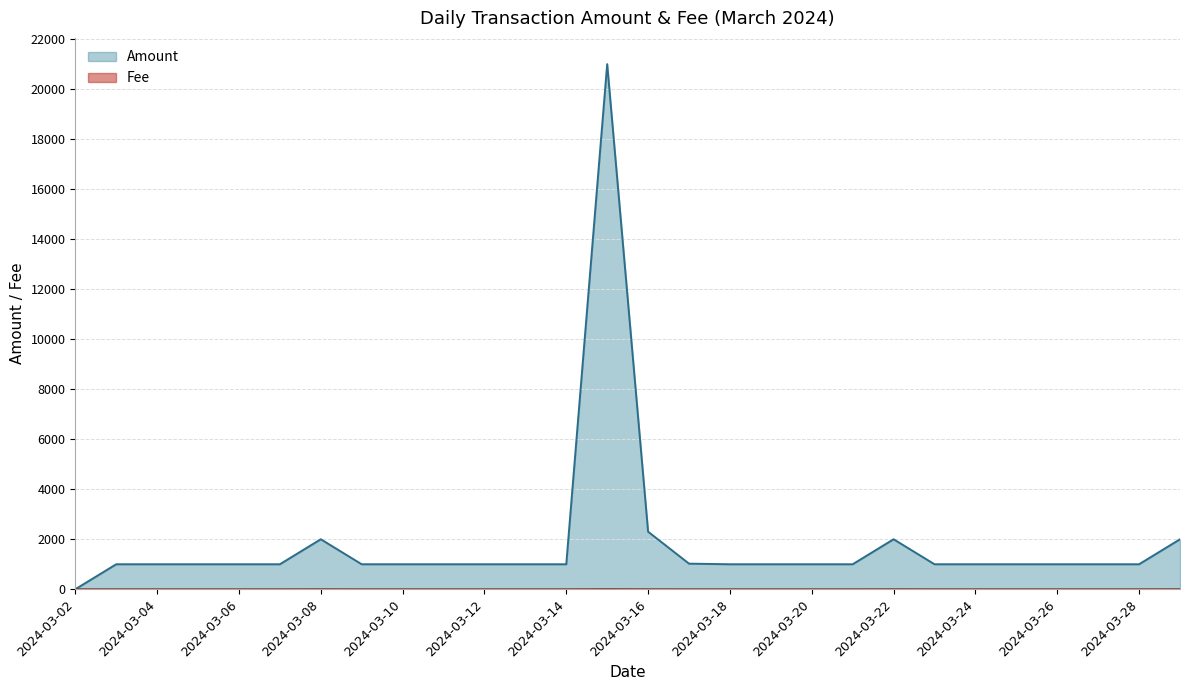

Where is Fee nearest to the value 2?

2024-03-29